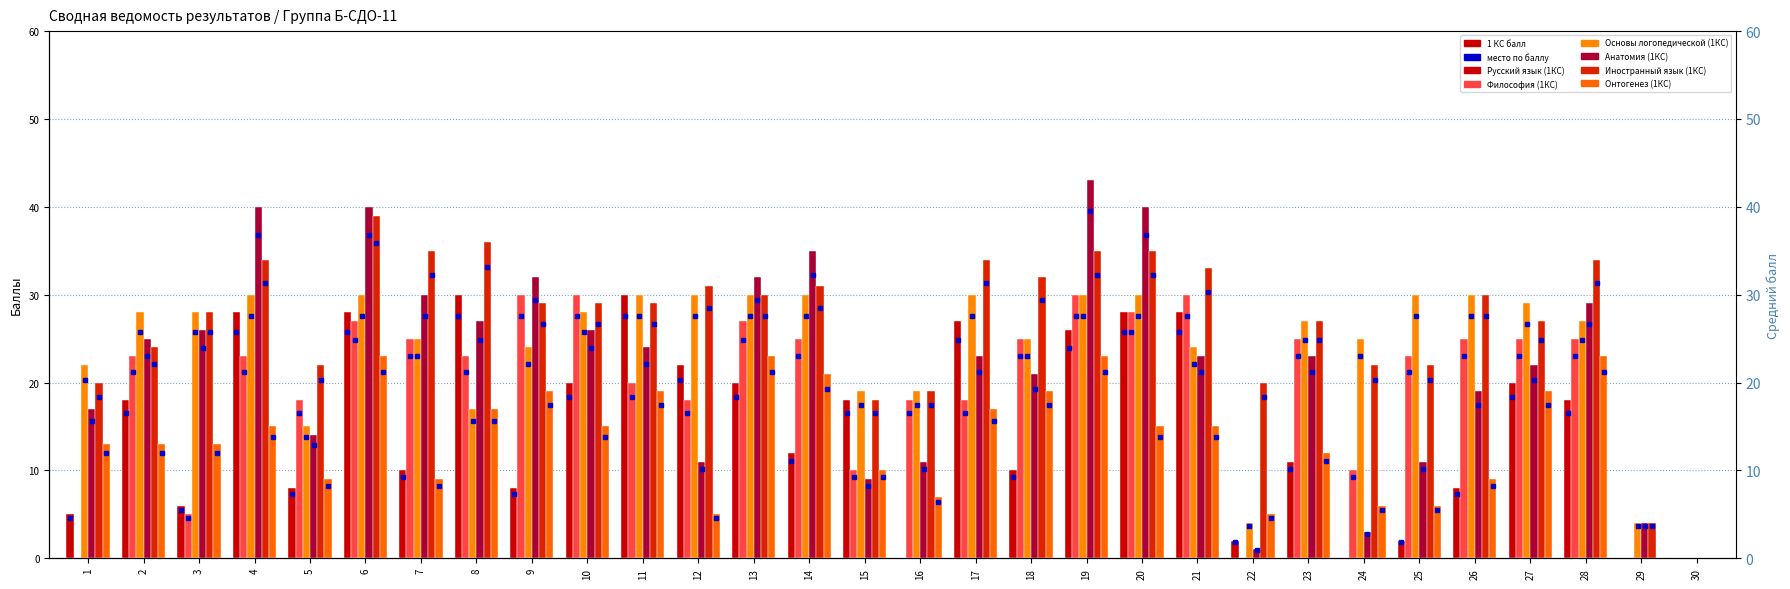

How many distinct data groups are displayed?

6